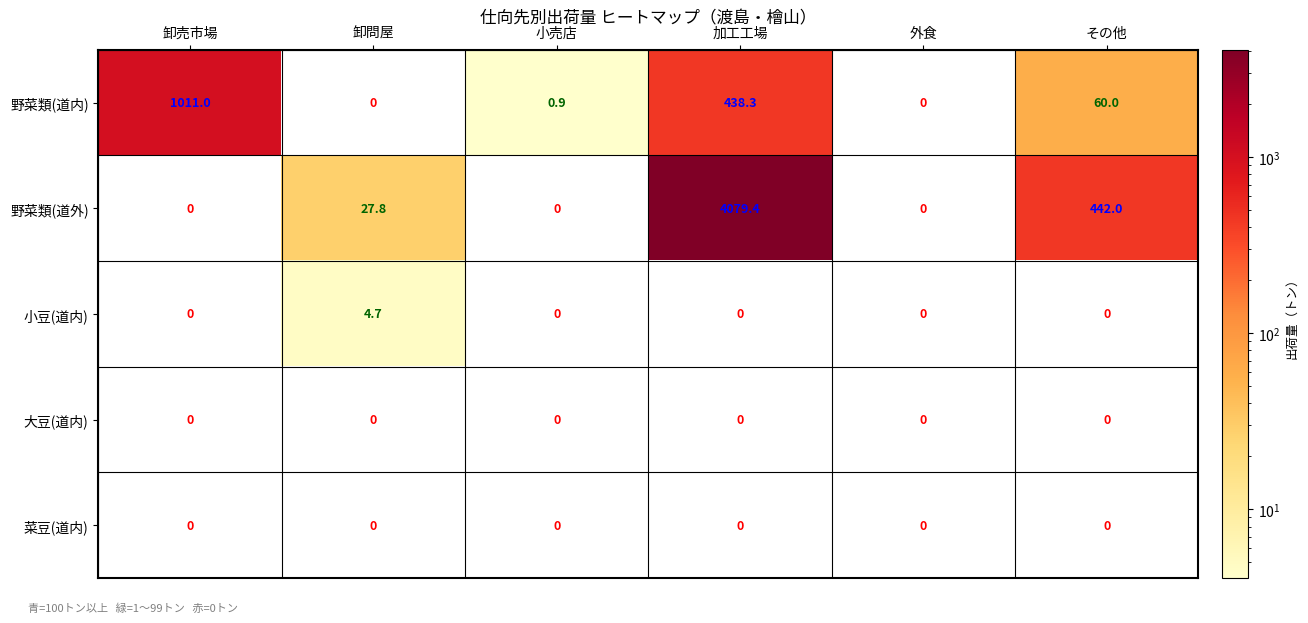

Reading right to left, list all the values displayed in this chart.

野菜類(道内): 60.0	0.0	438.3	0.9	0.0	1011.0
野菜類(道外): 442.0	0.0	4079.4	0.0	27.8	0.0
小豆(道内): 0.0	0.0	0.0	0.0	4.7	0.0
大豆(道内): 0.0	0.0	0.0	0.0	0.0	0.0
菜豆(道内): 0.0	0.0	0.0	0.0	0.0	0.0